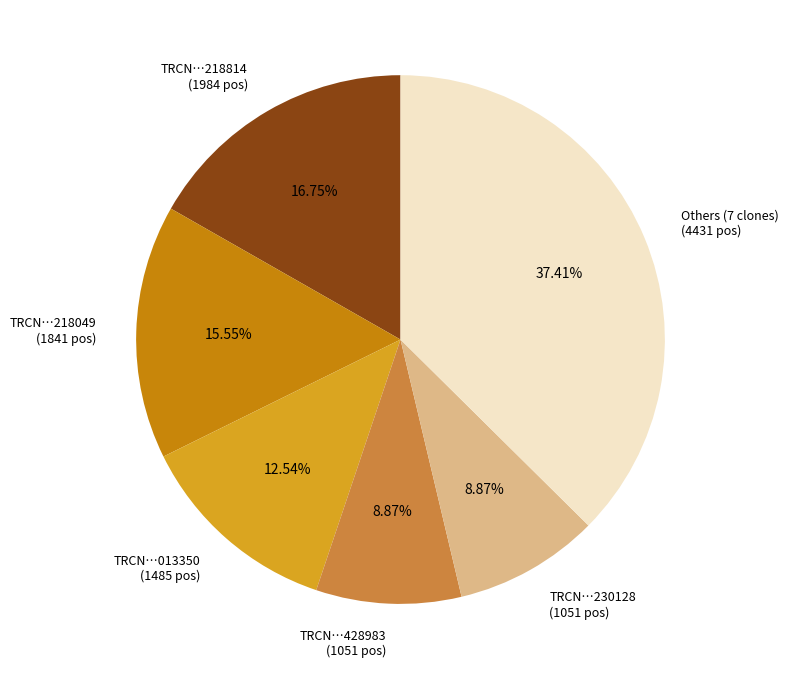

Is there a majority slice in this chart?

No